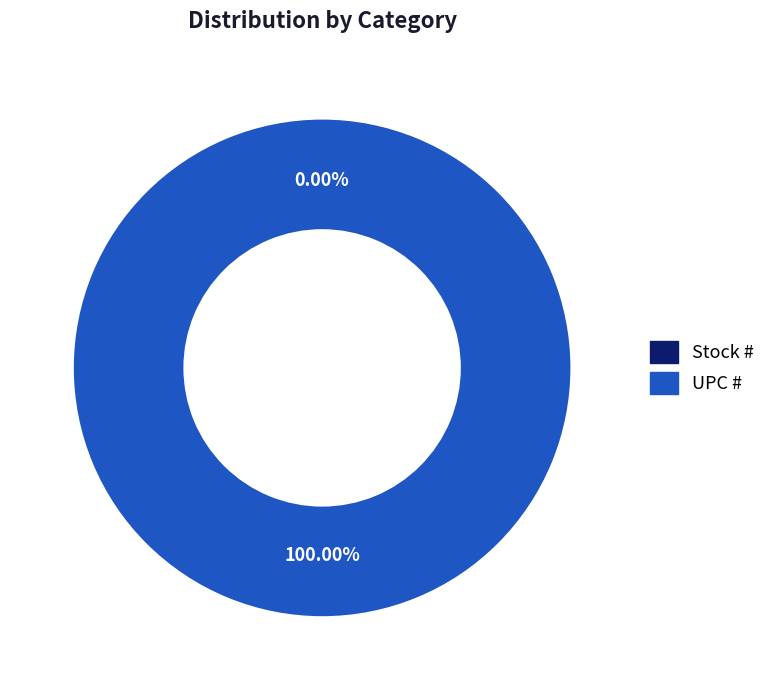

What is the change in value from Stock # to UPC #?

+751338232104